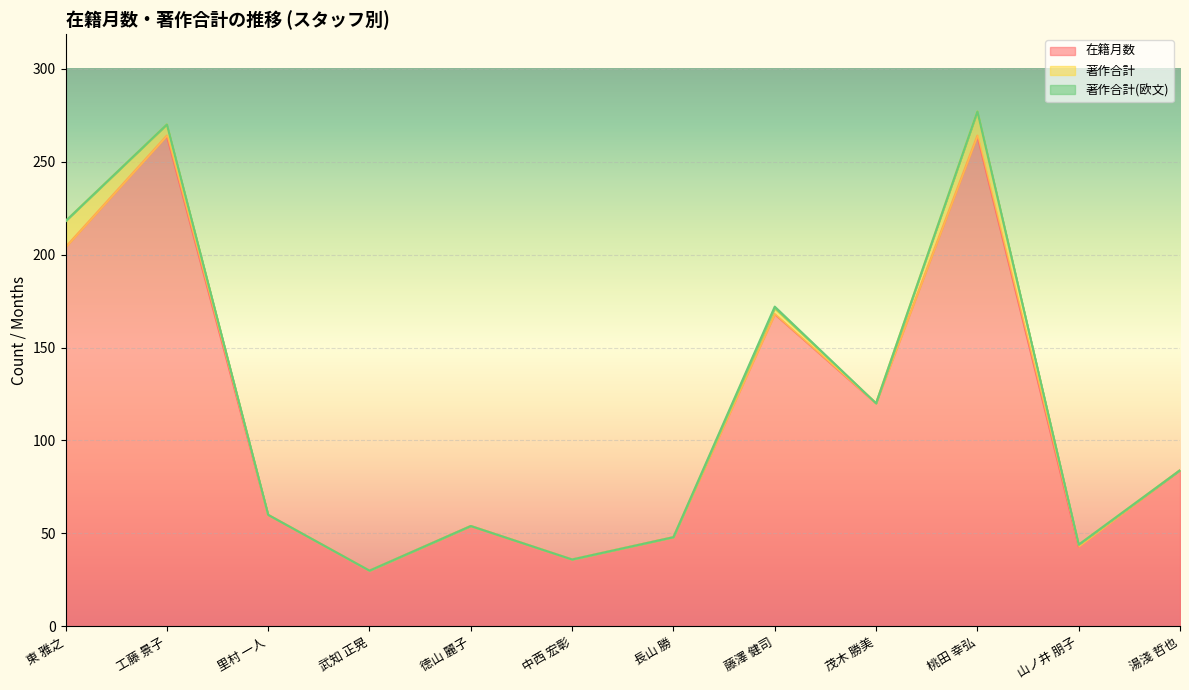

True or false: 著作合計(欧文) has a value of 1 at 長山 勝.

False